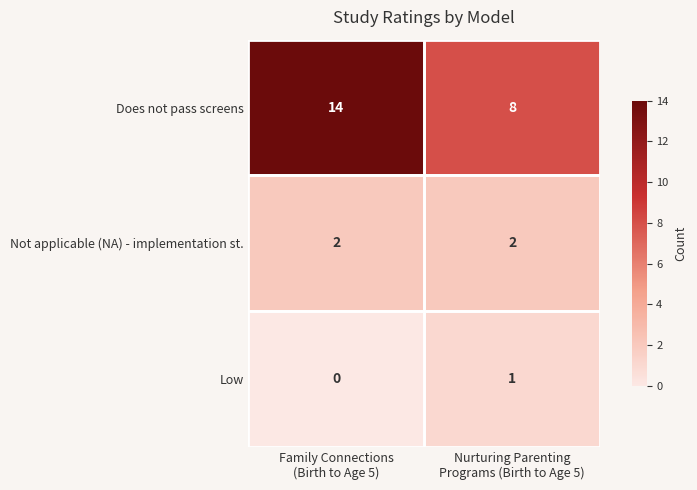

Which series has the largest total across all categories?

Does not pass screens